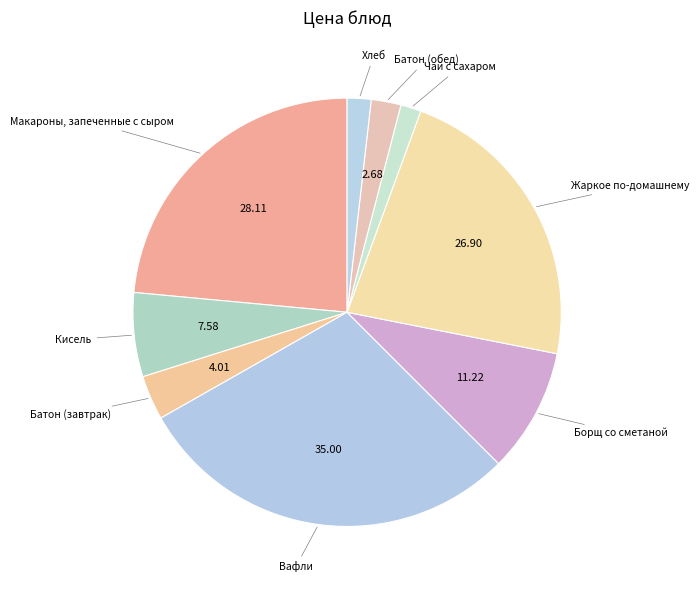

Count the number of slices in the pie.

9